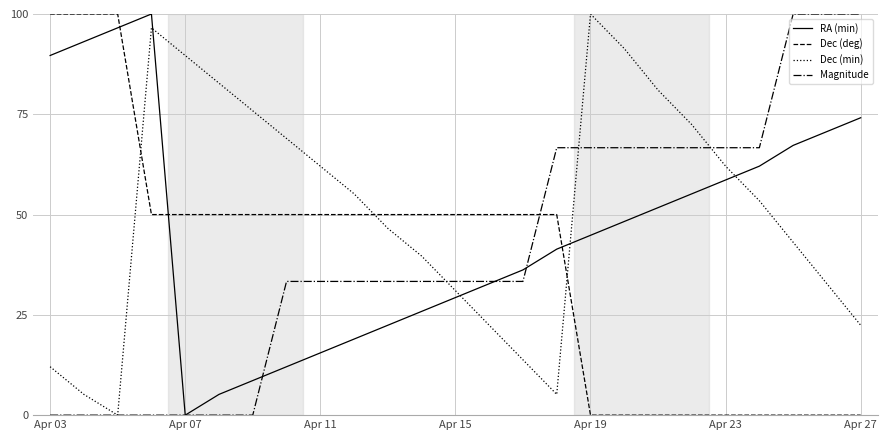

Rank the series by their average value, from highest to lowest.

Dec (min), RA (min), Magnitude, Dec (deg)